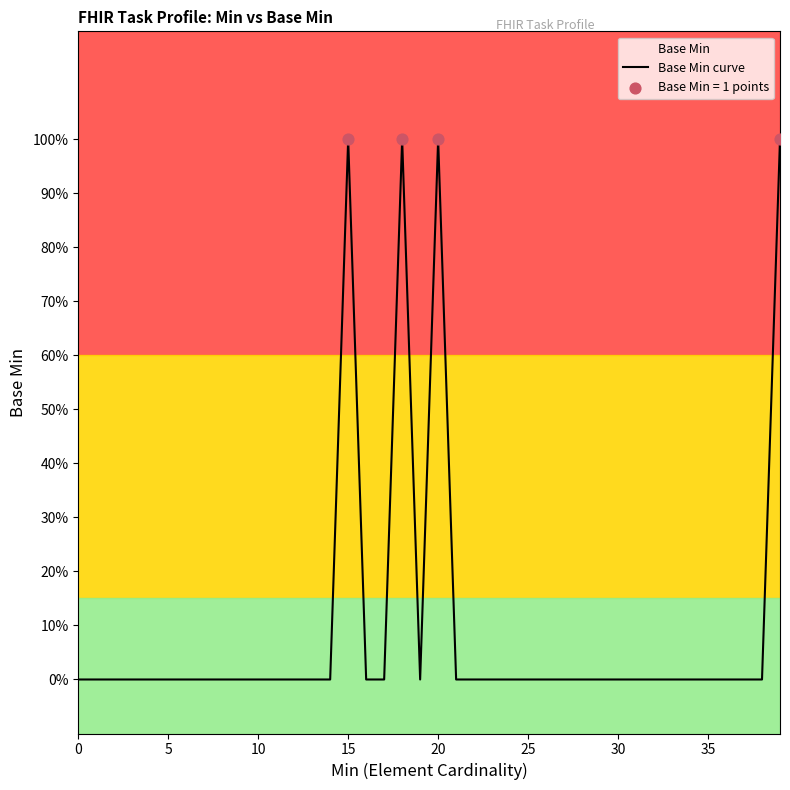

Which has a higher value, 15 or 12?

15